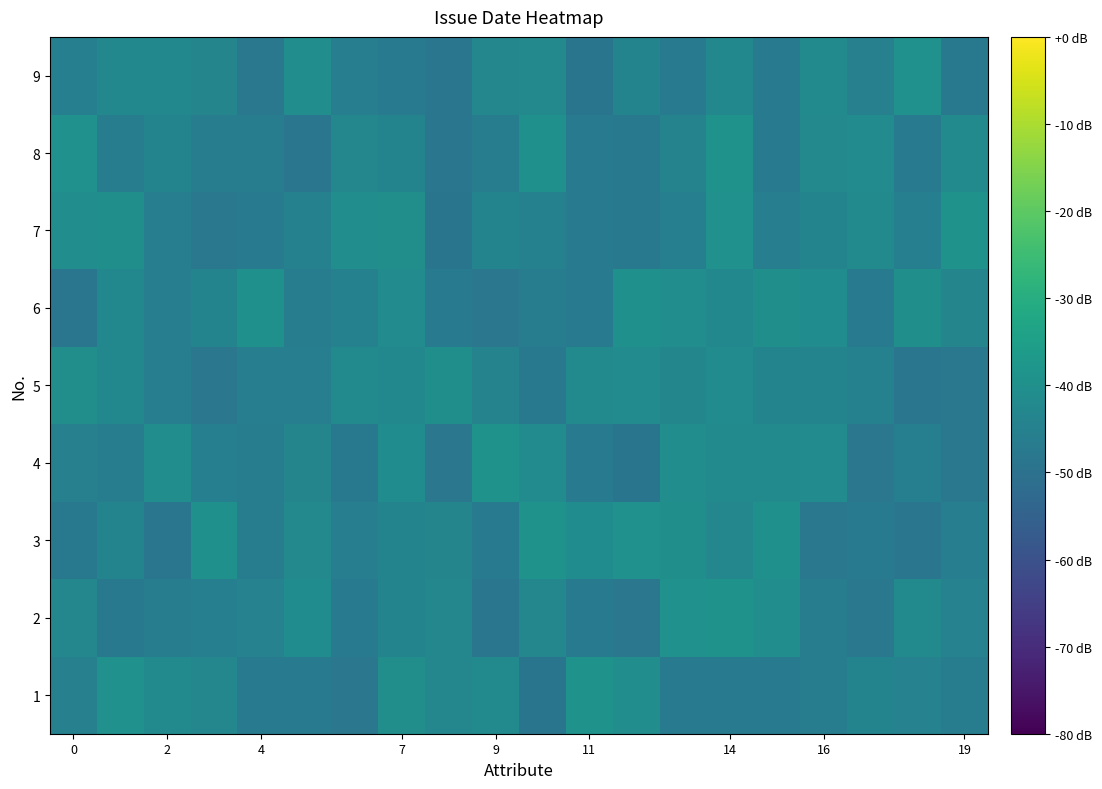

How many distinct data groups are displayed?

9